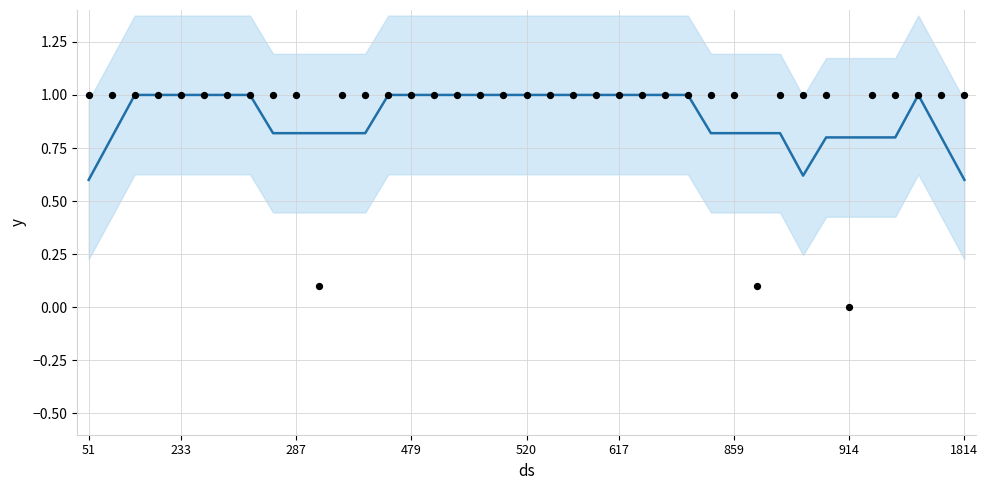

At how many categories does at least one series exceed 0?

39